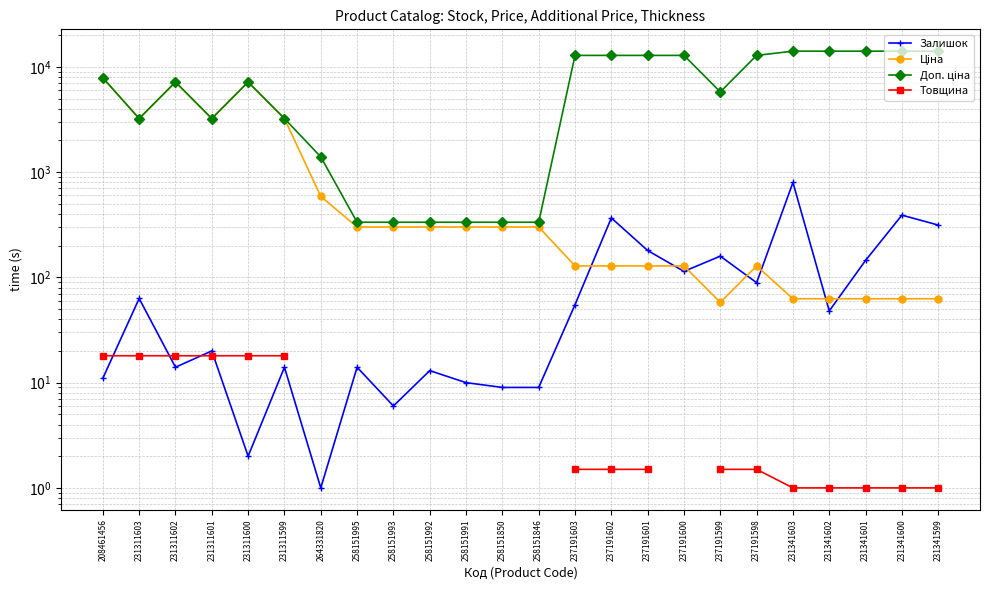

The Товщина series shows 27.8 at 231311601. True or false?

False